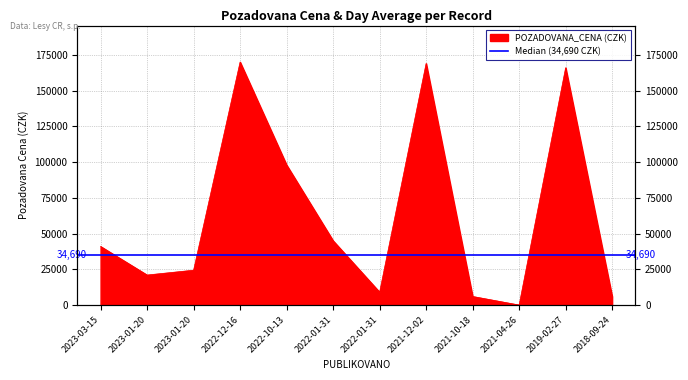

What is the difference between the maximum and second lowest values?

164000